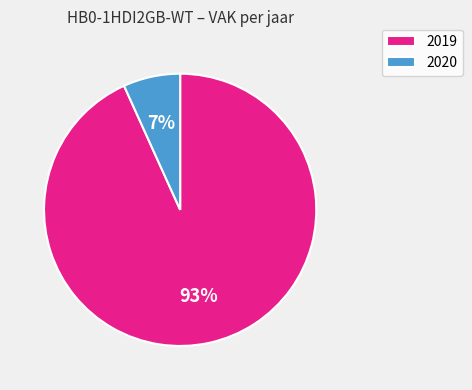

Is it true that 2020 is 7% of the pie?

True